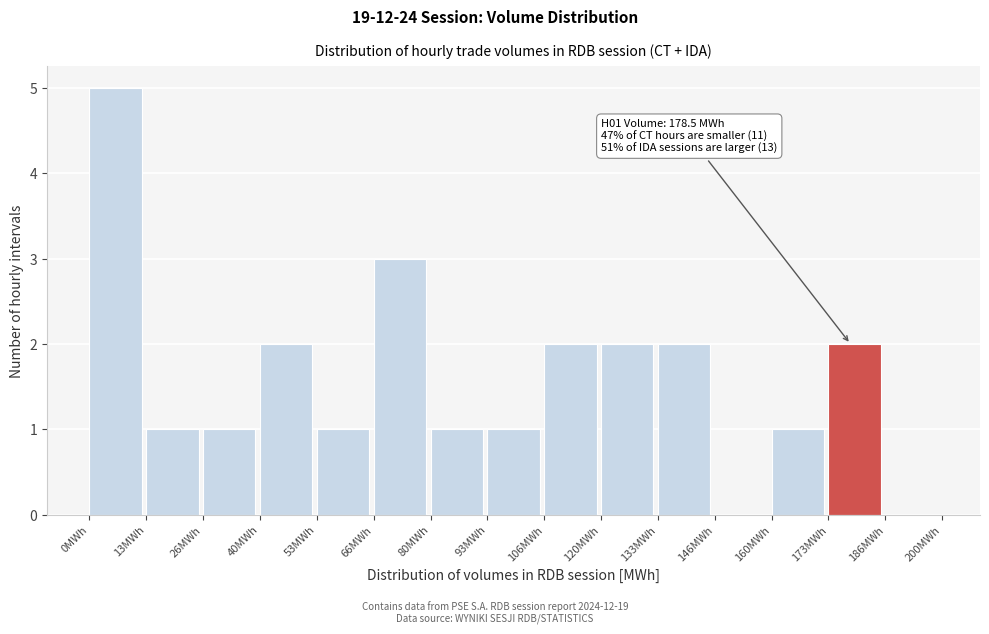

Over which range of the x-axis is the bar tallest?

0 to 14